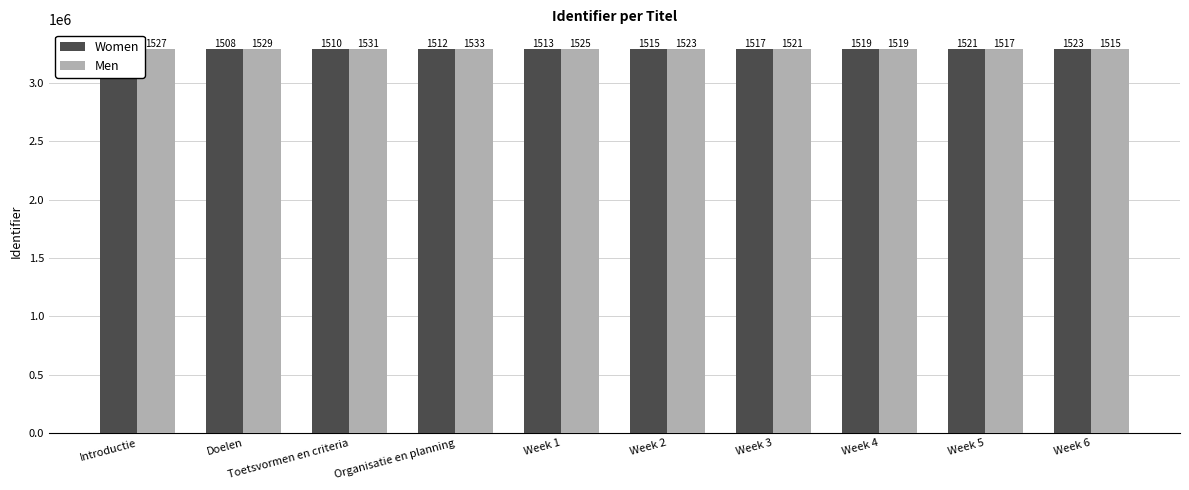

At which label does Women first exceed 3291515?

Week 3